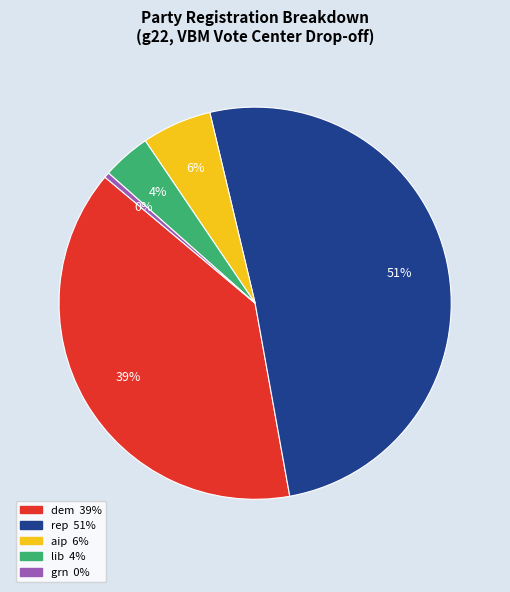

To the nearest percent, what is the average slice percentage?

20%